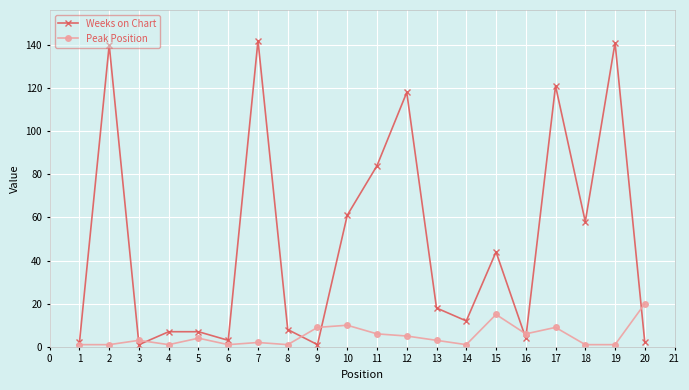

True or false: Peak Position has more than 2 points higher than both neighbors.

True